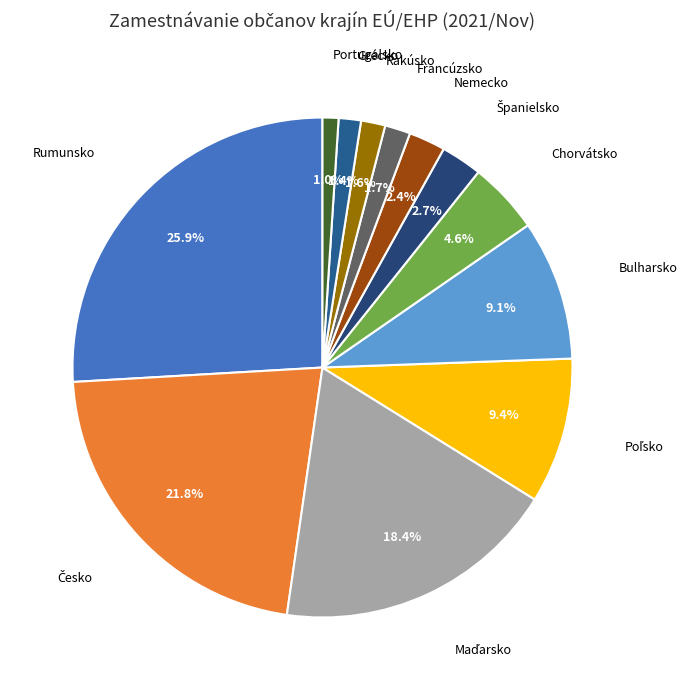

Which category has the biggest portion of the pie?

Rumunsko